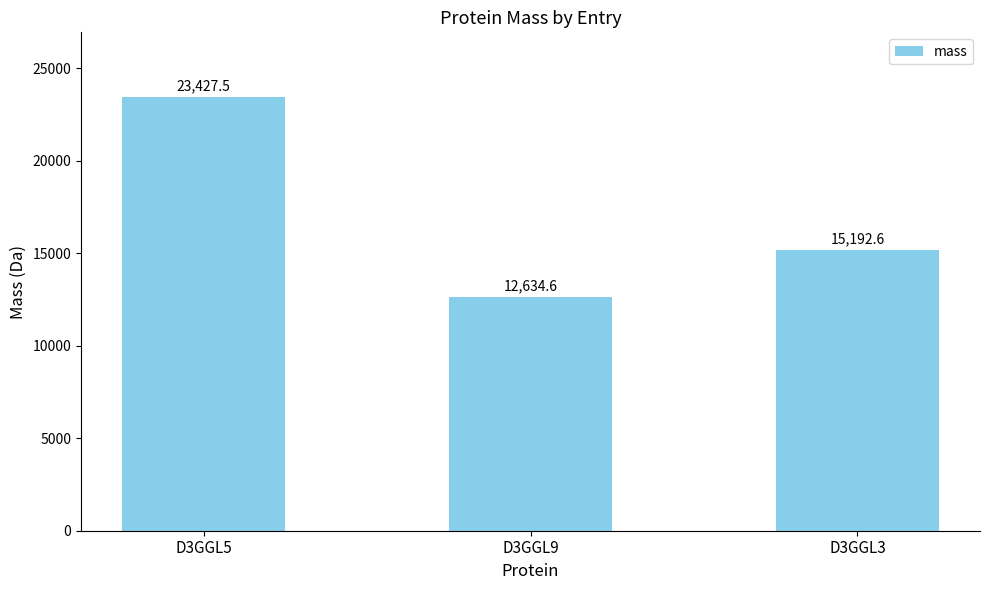

How many data points are less than 15192?

1